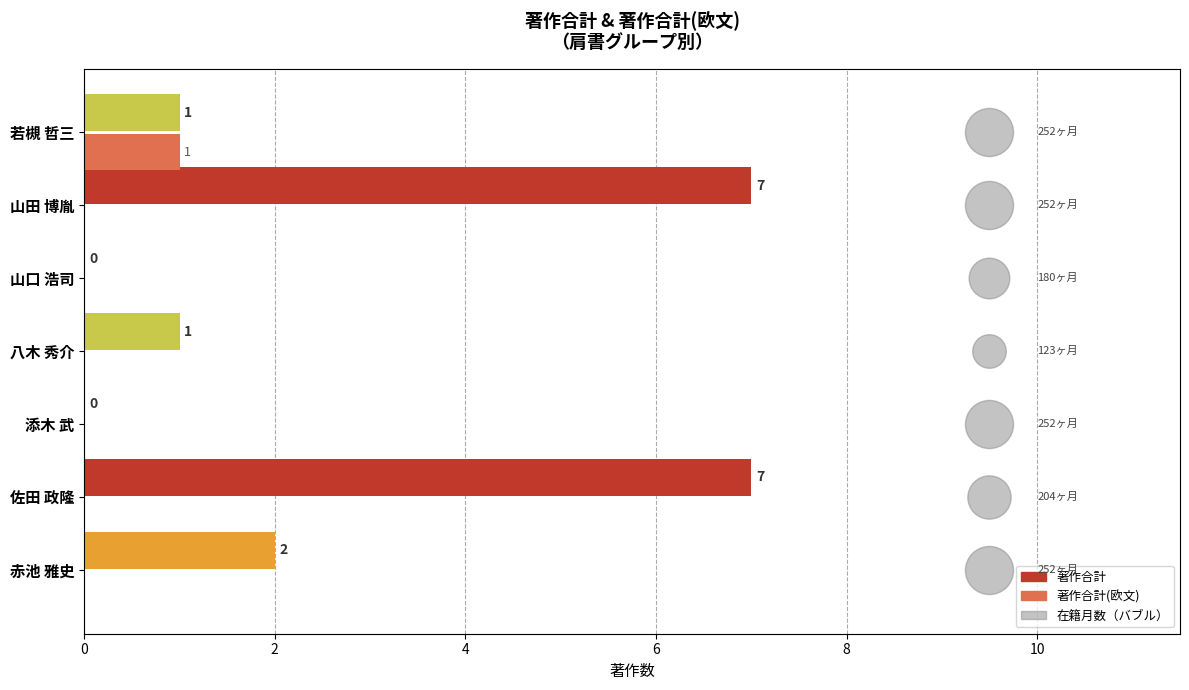

Which series has the largest total across all categories?

著作合計